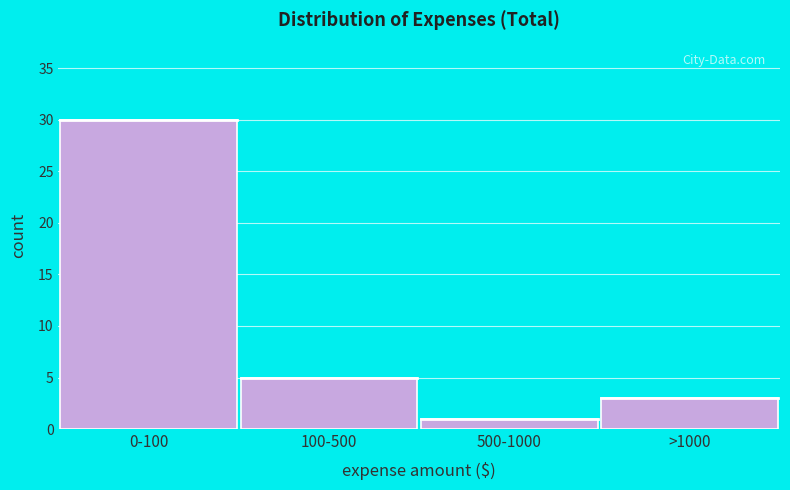

Reading left to right, what are all the values shown in this chart?

30	5	1	3